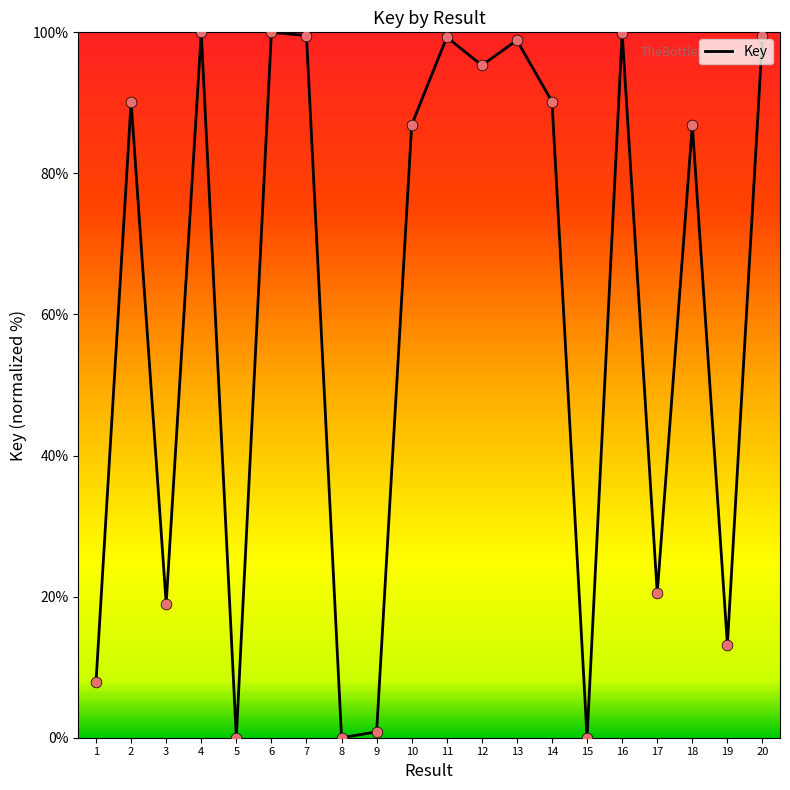

What is the change in value from 2 to 12?

+5.1